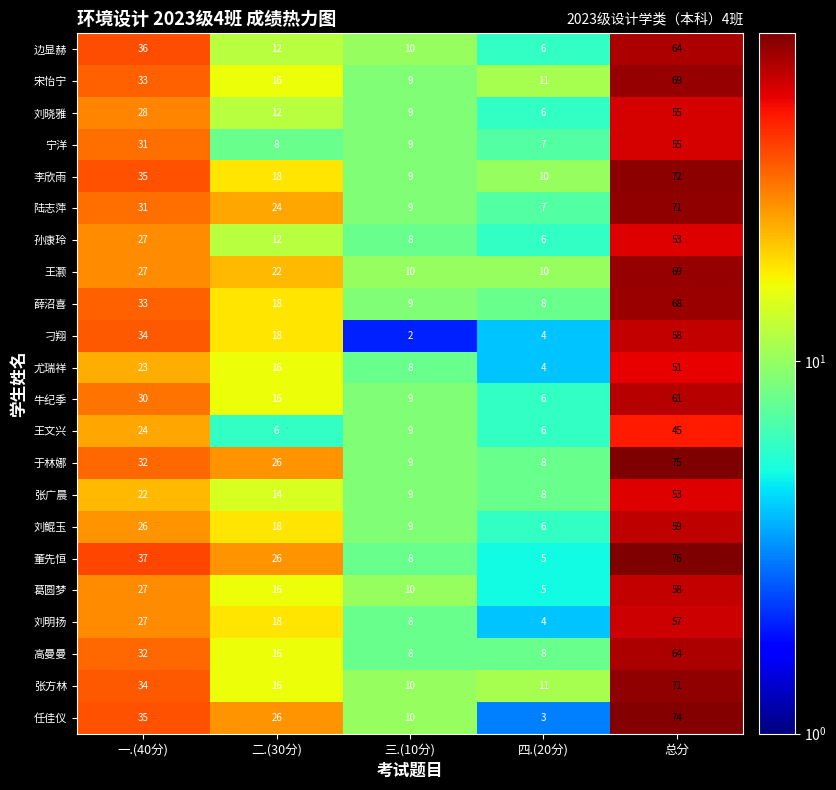

Which series has the largest total across all categories?

董先恒